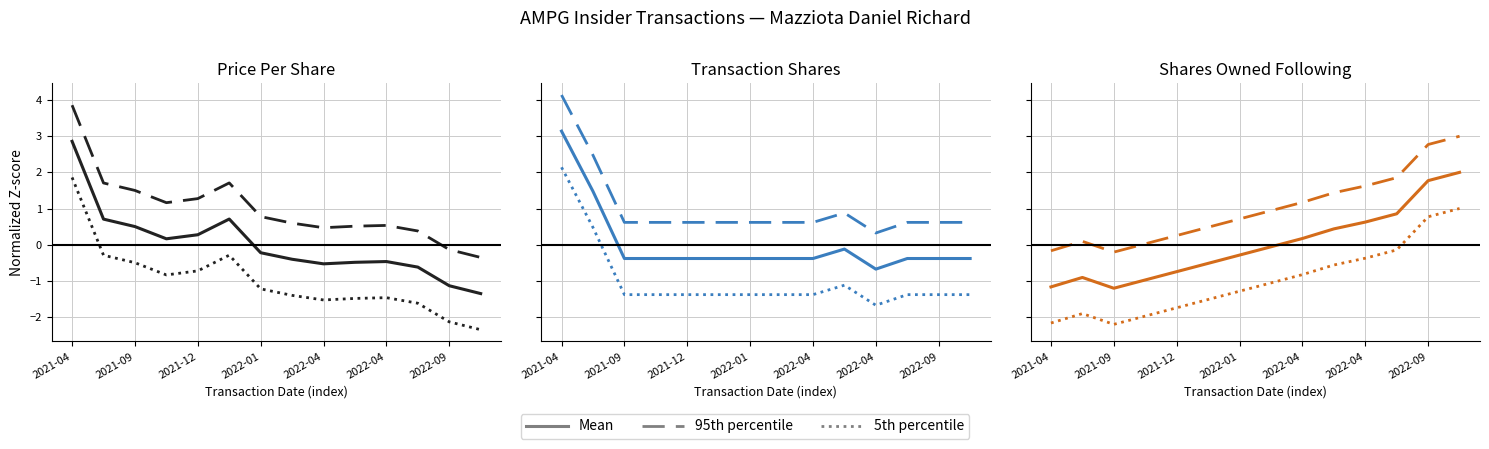

What is the difference between the 95th percentile values at 13 and 2022-04?

2.5